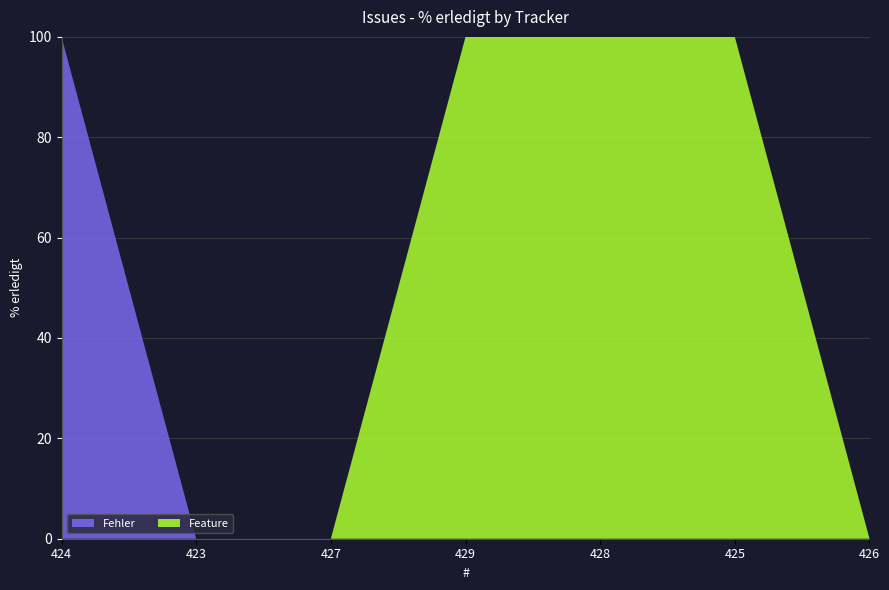

Reading right to left, list all the values displayed in this chart.

Fehler: 426=0	425=0	428=0	429=0	427=0	423=0	424=100
Feature: 426=0	425=100	428=100	429=100	427=0	423=0	424=0